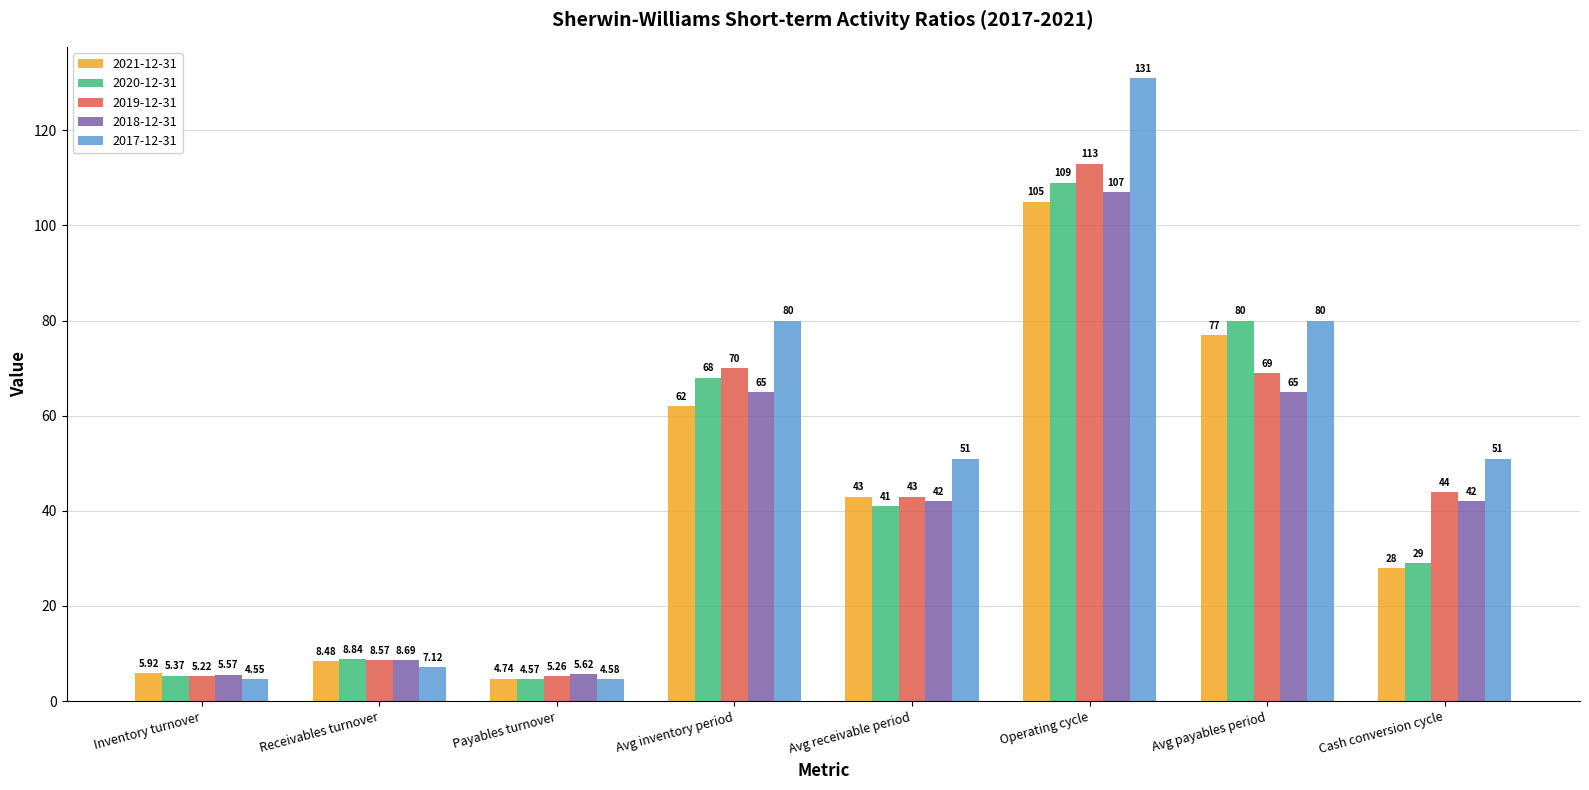

Where does the 2021-12-31 series first go above 43?

Avg inventory period